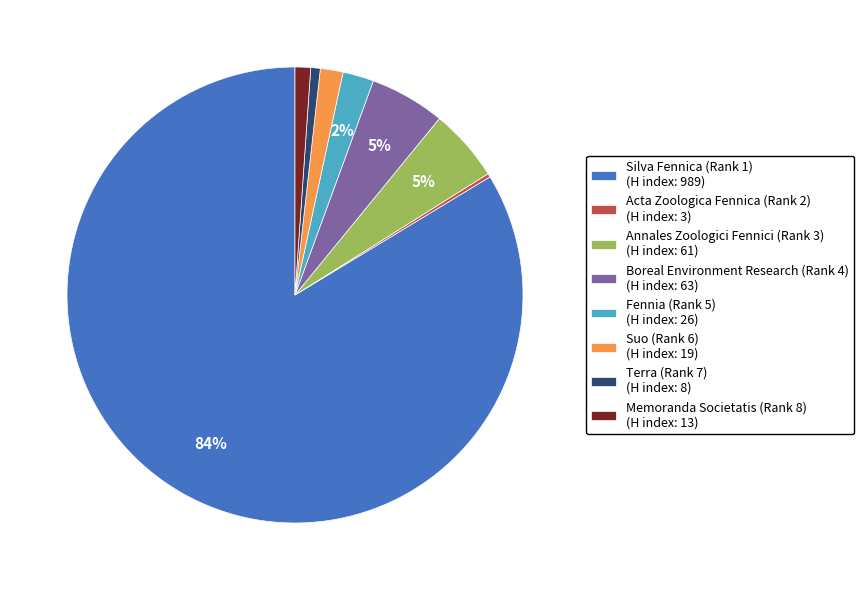

Between Memoranda Societatis (Rank 8) (H index: 13) and Fennia (Rank 5) (H index: 26), which is larger?

Fennia (Rank 5) (H index: 26)